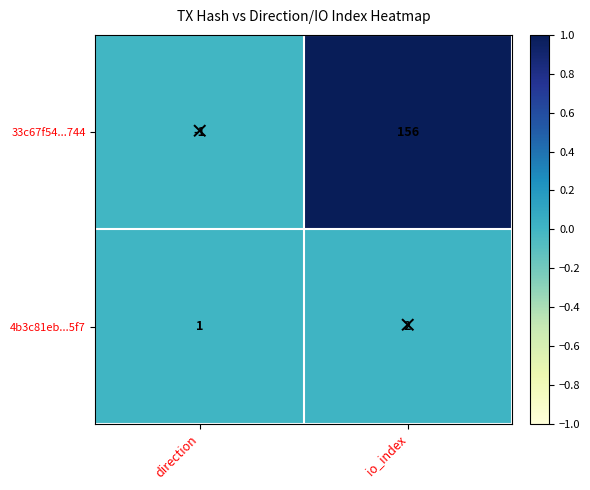

True or false: 4b3c81eb...5f7 has a value of 2 at direction.

False